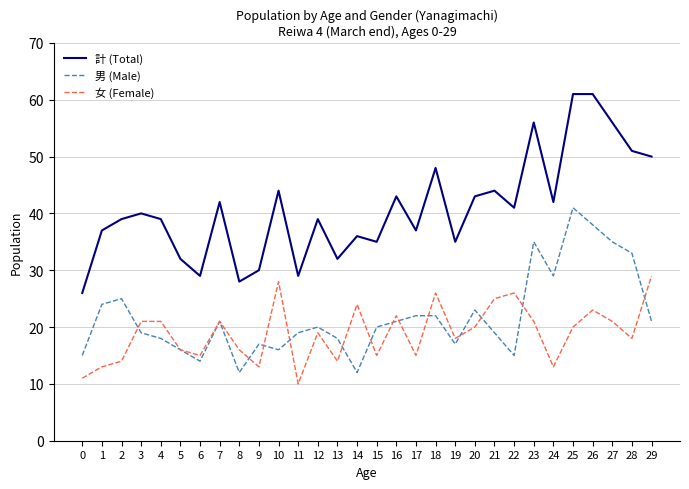

True or false: 男 (Male) and 計 (Total) cross at least once.

False